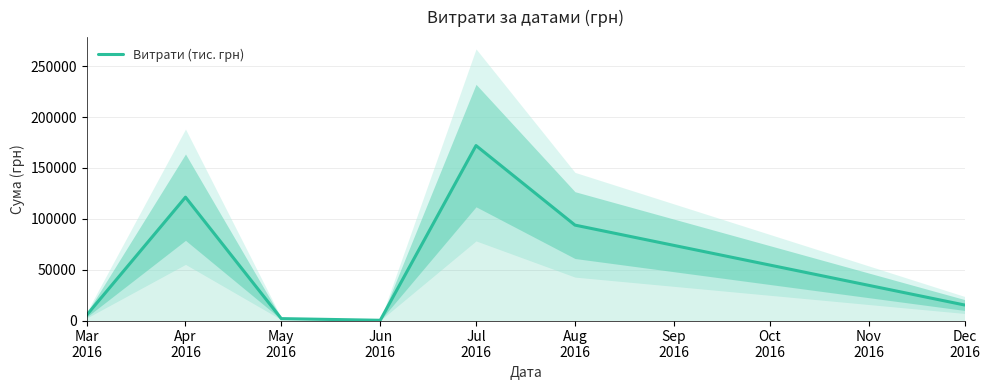

Is this an area chart (filled region under the line)?

No